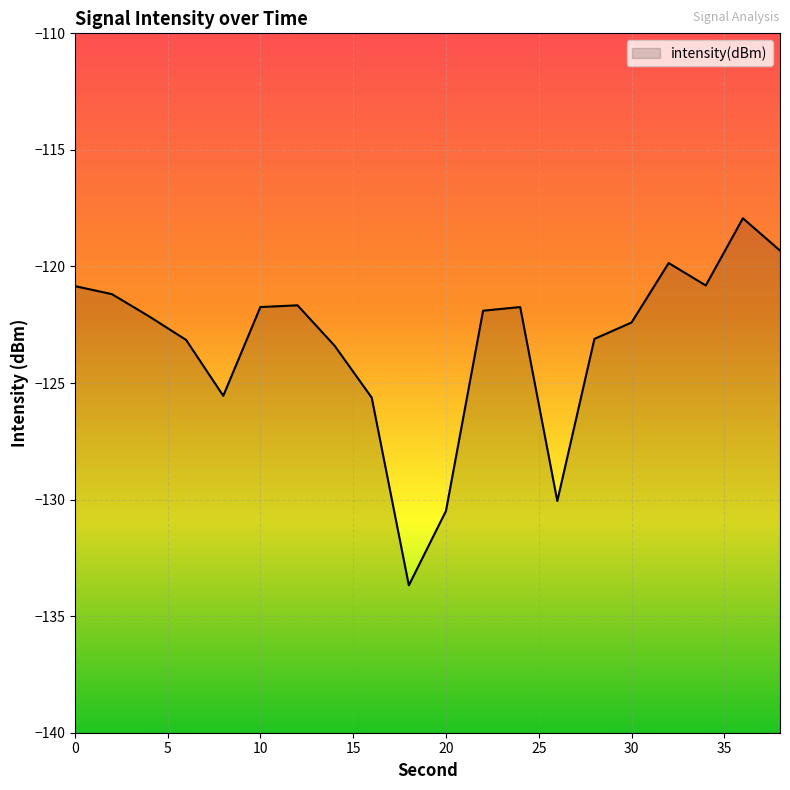

How many lines are shown in the chart?

1